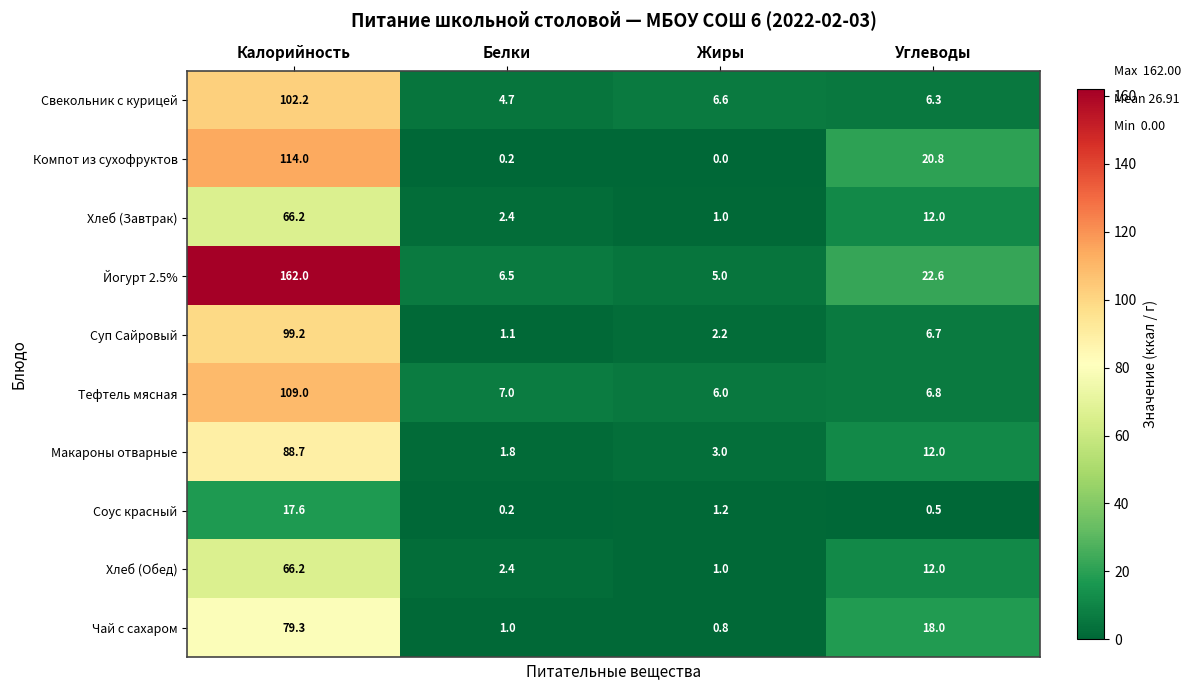

True or false: Макароны отварные has a value of 88.7 at Калорийность.

True